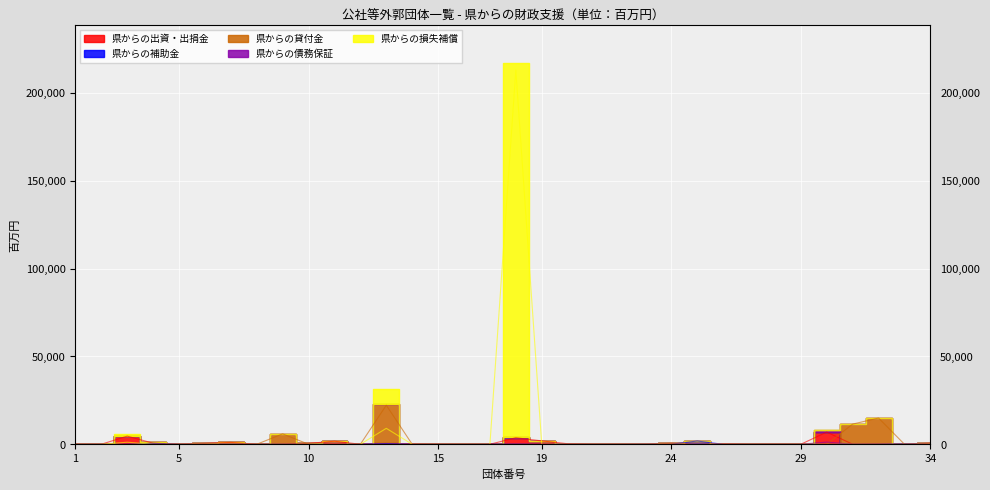

The 県からの債務保証 series shows -537 at 15. True or false?

False